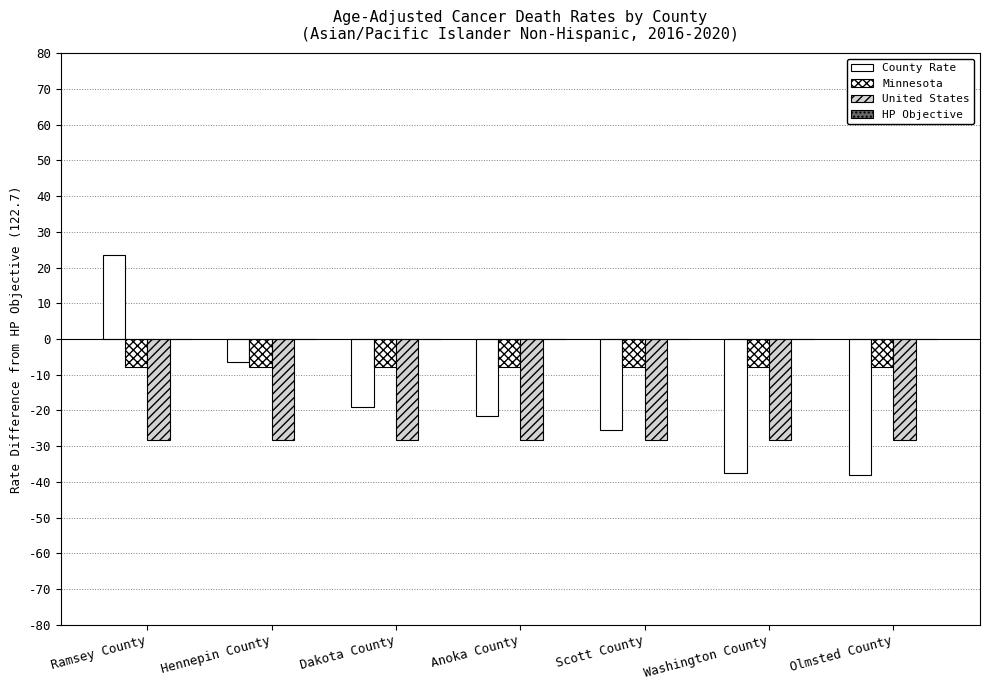

Rank the series by their average value, from highest to lowest.

HP Objective, Minnesota, County Rate, United States